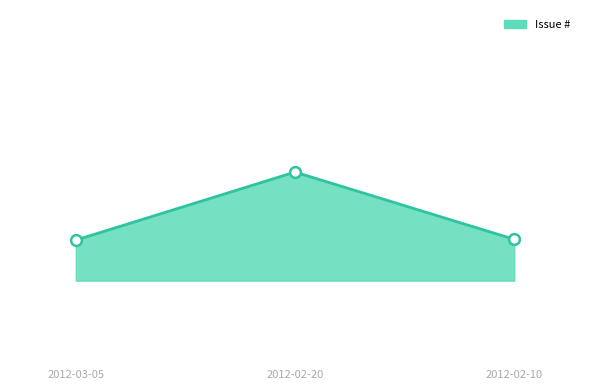

What is the ratio of the value at 2012-02-20 to the value at 2012-03-05?

1.0